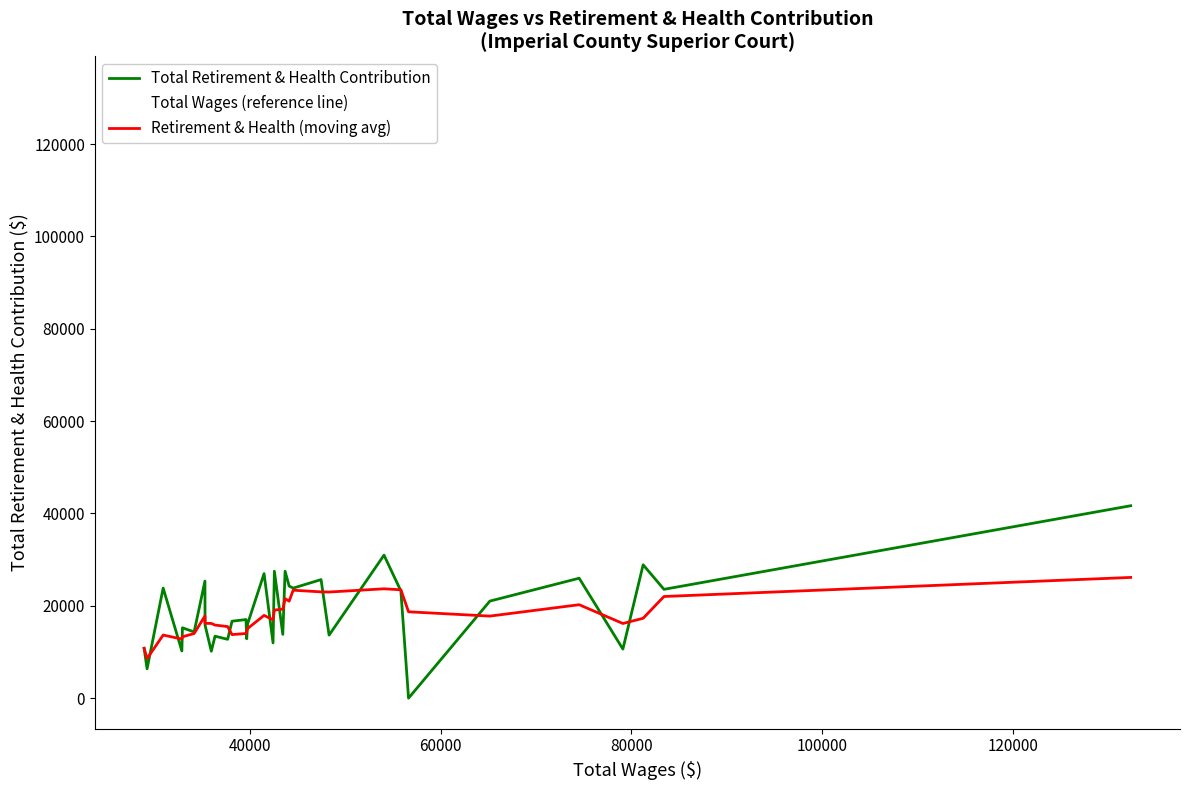

What is the difference between the second highest and second lowest values in the Total Wages (reference line) series?

54194.0